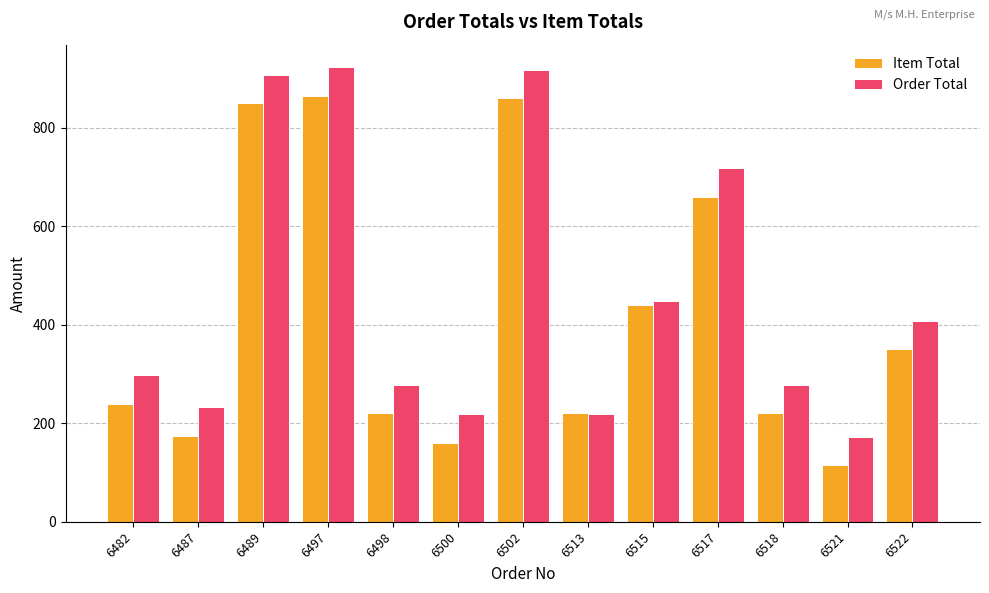

The value of Item Total at 6482 is 88. True or false?

False